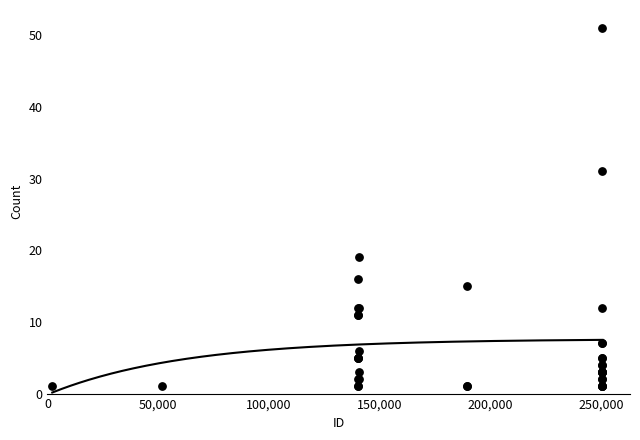

What Y value in the scatter plot is closest to 26?

31